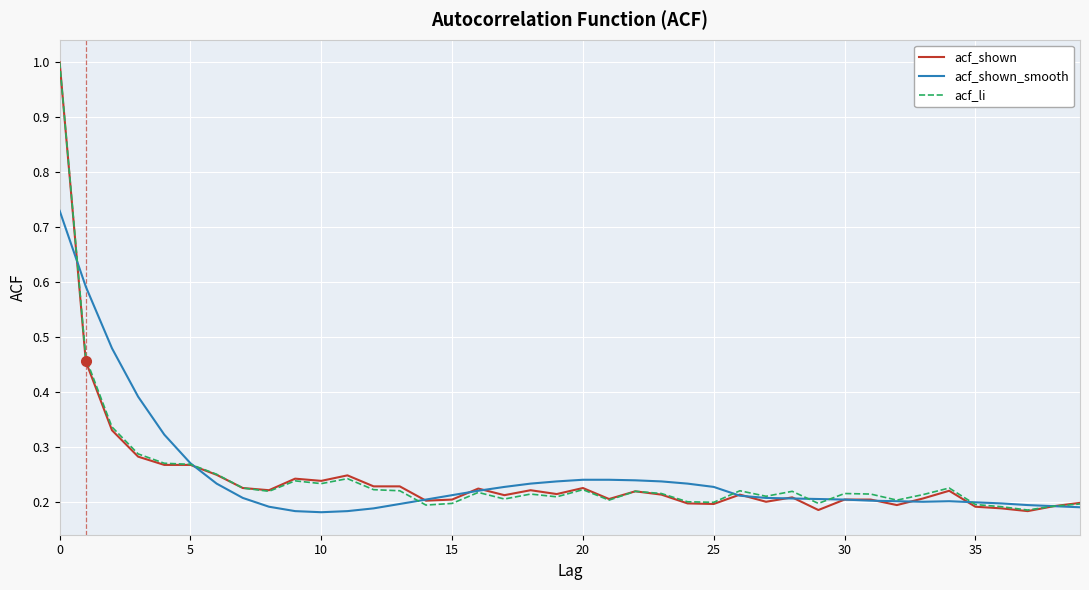

What is the highest value of the acf_li series?

1.0